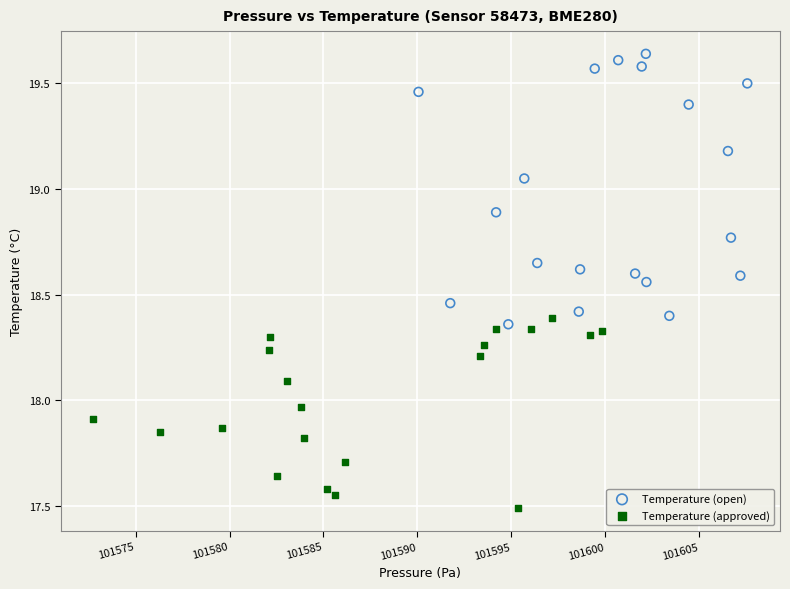

Which series has the largest Y range (max minus min)?

Temperature (open)